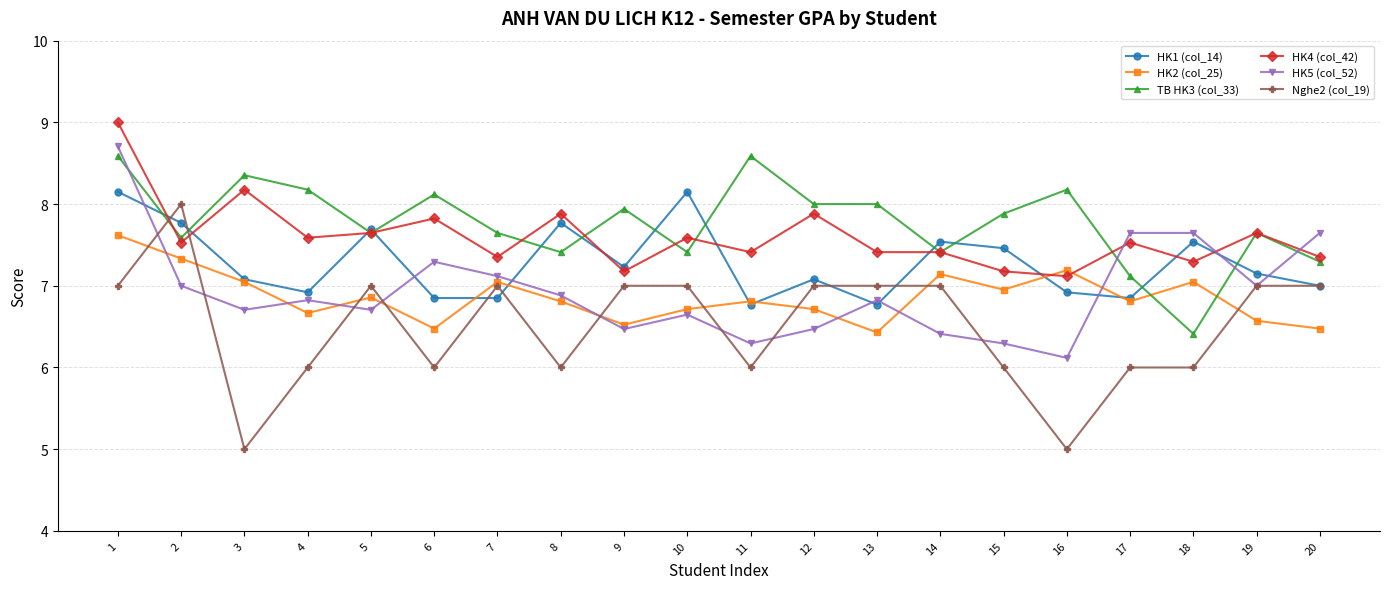

True or false: TB HK3 (col_33) and Nghe2 (col_19) cross at least once.

True